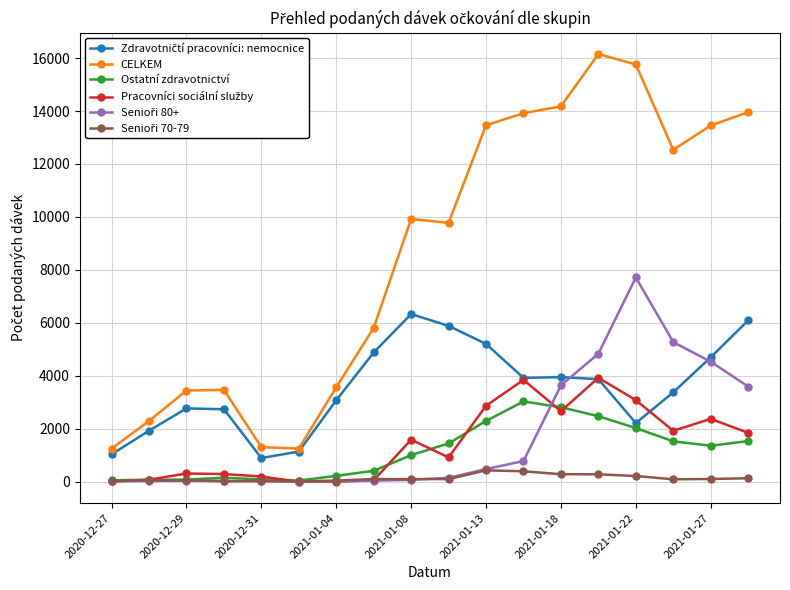

At how many categories does at least one series exceed 7231?

10